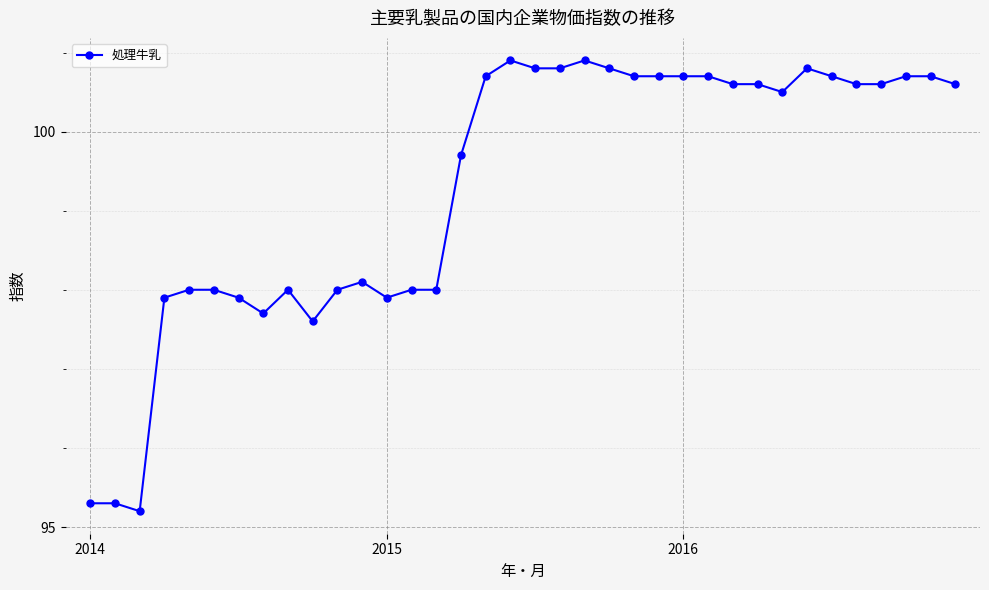

What is the average value?

99.3